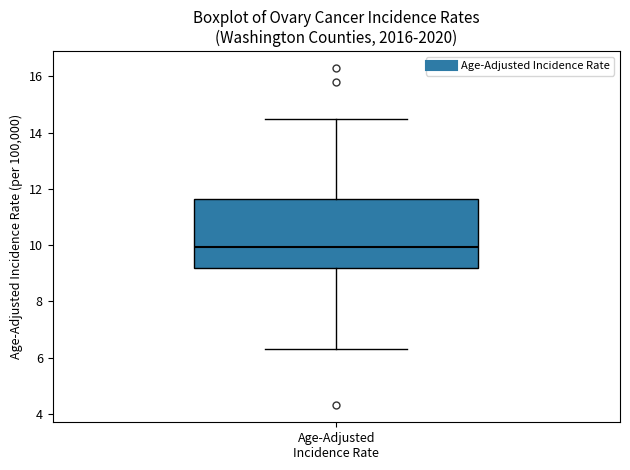

Where is the upper edge of the box for Age-Adjusted Incidence Rate on the y-axis? The values are not printed on the chart, so give them approximately, as read against the axis.

11.6